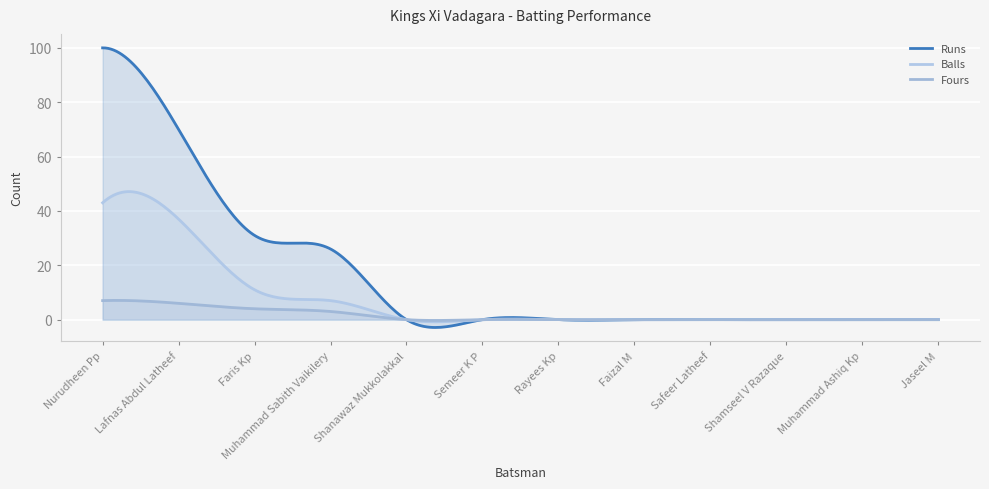

Between Safeer Latheef and Nurudheen Pp, which is larger?

Nurudheen Pp